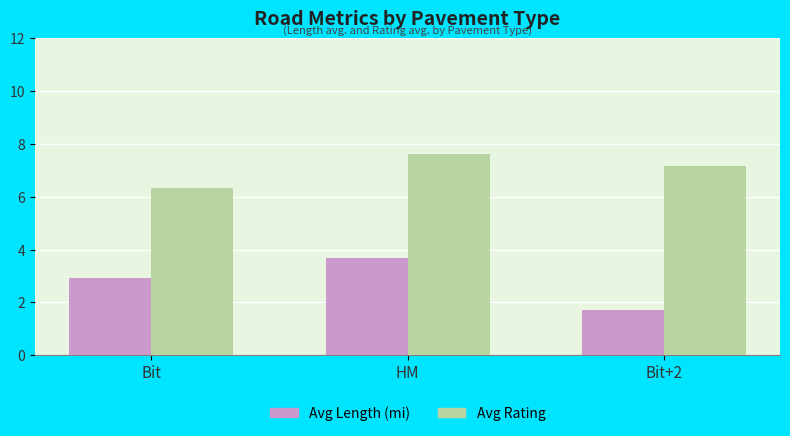

What is the label of the 1st bar from the left?

Bit